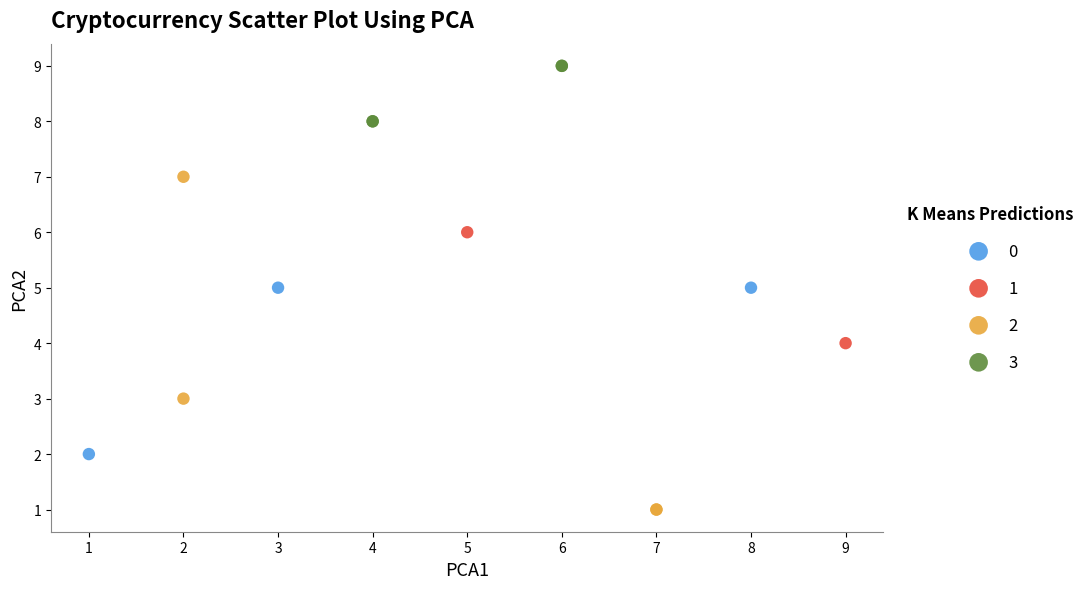

Which series contains the highest Y value?

3